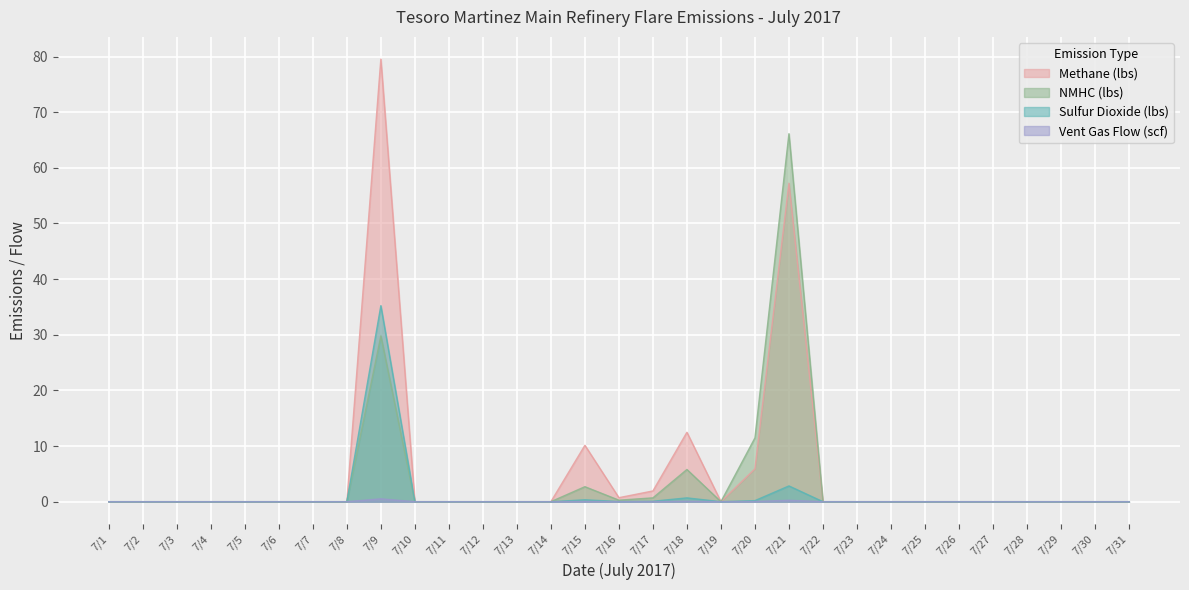

The value of Vent Gas Flow (scf) at 7/18 is 0.0. True or false?

False